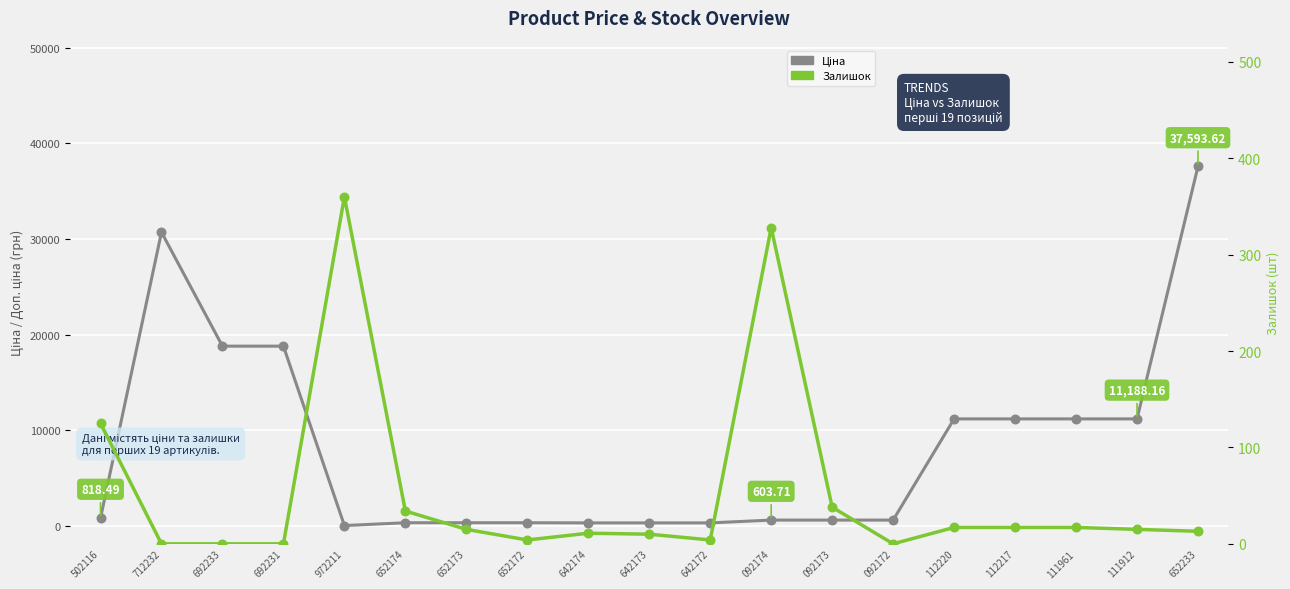

At how many categories does at least one series exceed 14214?

4